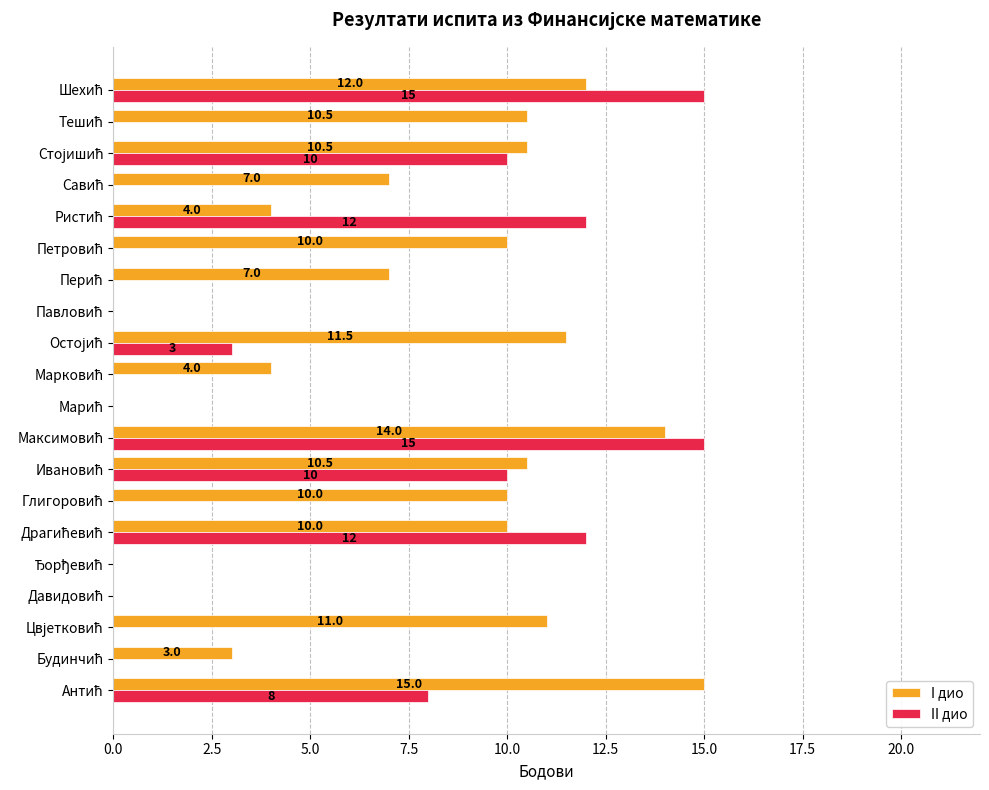

What is the maximum value shown in the chart?

15.0